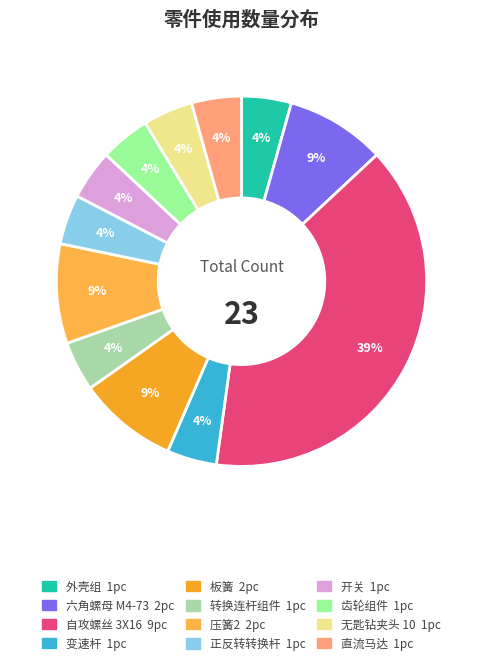

What is the largest slice in the pie chart?

自攻螺丝 3X16